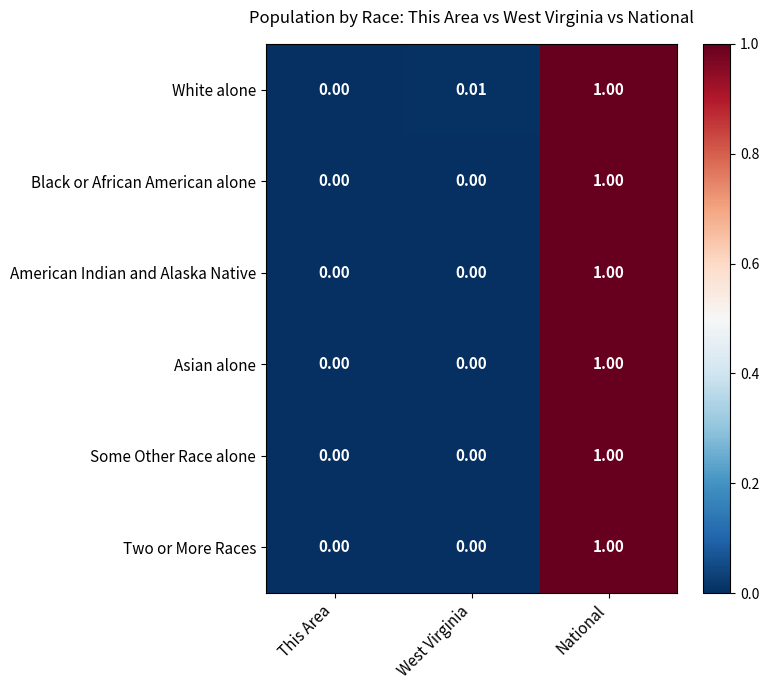

Between This Area and West Virginia, which series saw the biggest shift?

White alone